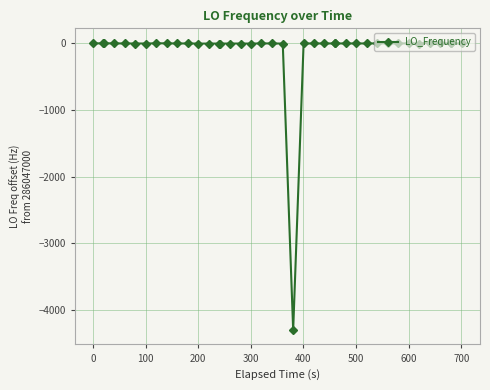

What is the average value?

-106.7